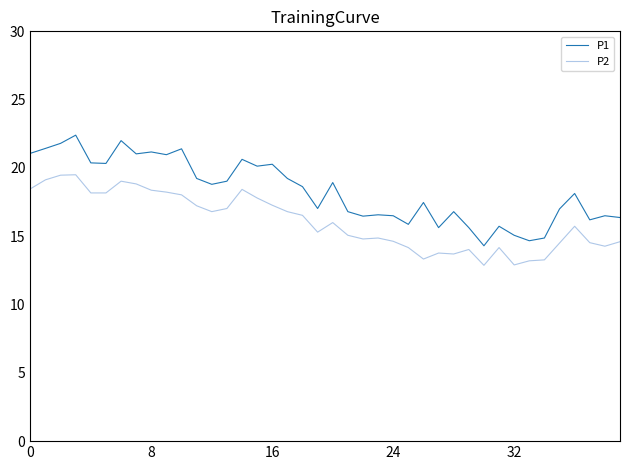

Which series has the largest total across all categories?

P1